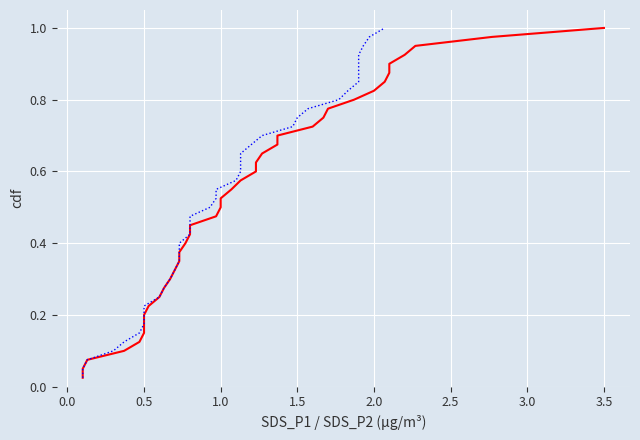

What is the value of the SDS_P2 point at the 8th from the left?

0.2